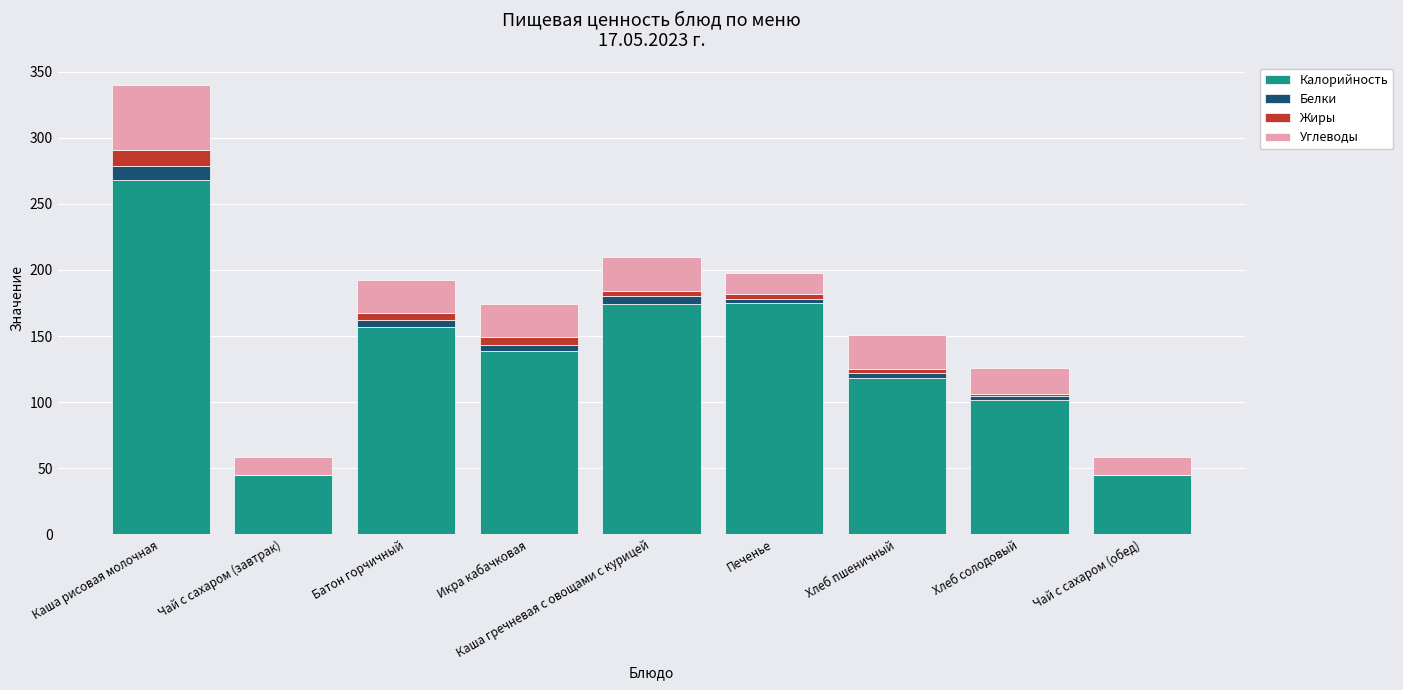

The value of Калорийность at Хлеб пшеничный is 193.4. True or false?

False